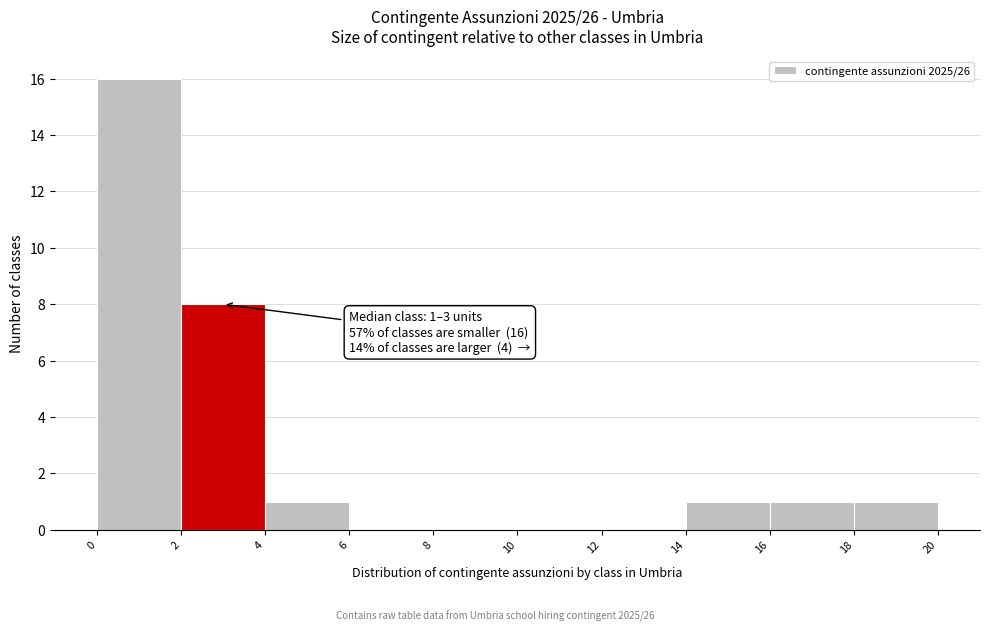

Which range on the x-axis has the tallest bar?

0 to 2